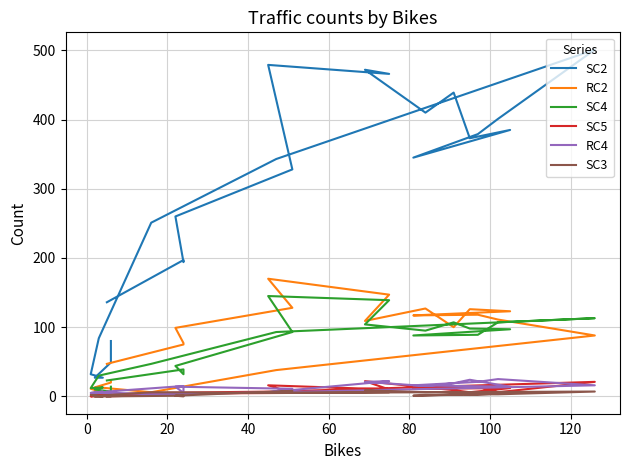

At how many categories does at least one series exceed 139?

17